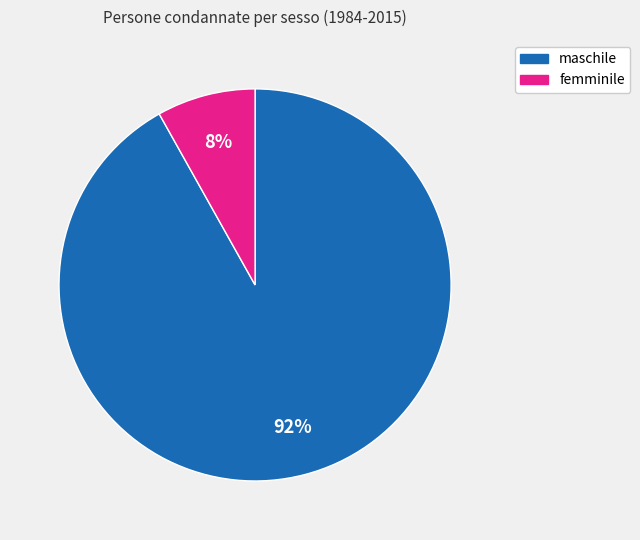

How many slices are in this pie chart?

2